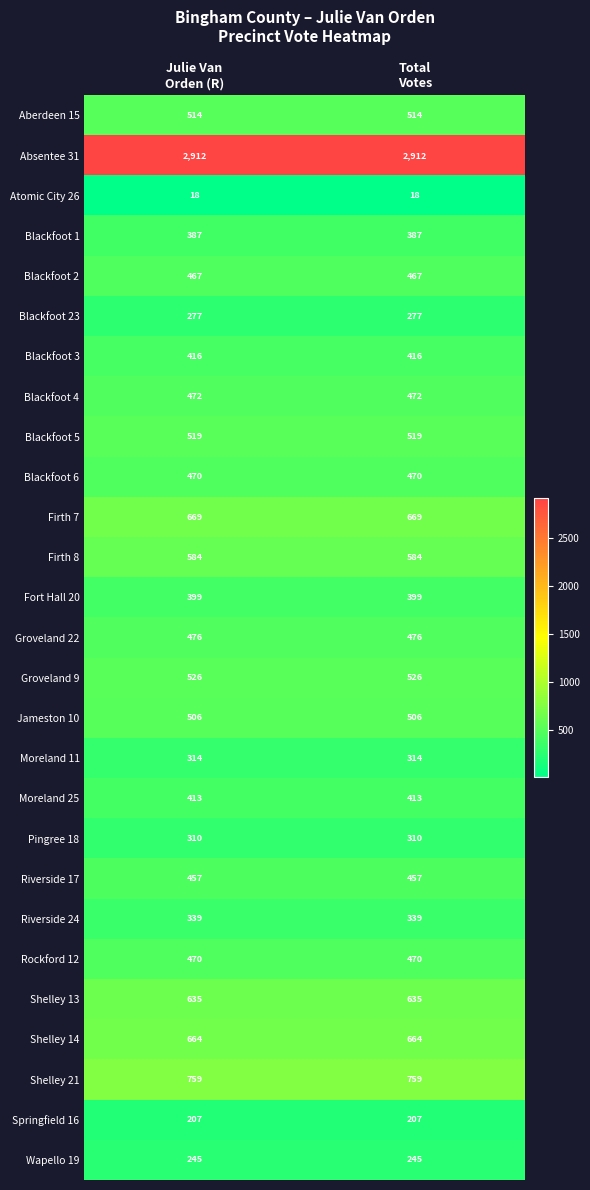

Which series has the largest total across all categories?

Absentee 31